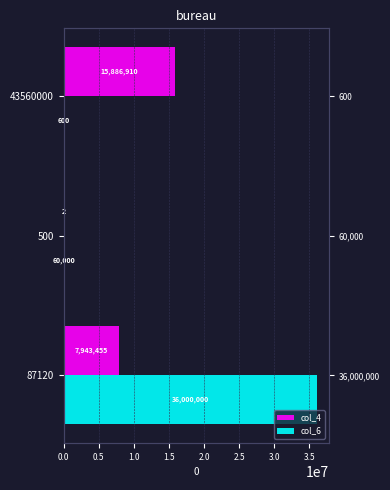

Reading right to left, extract all data points from this chart.

col_4: 15886910	2	7943455
col_6: 600	60000	36000000